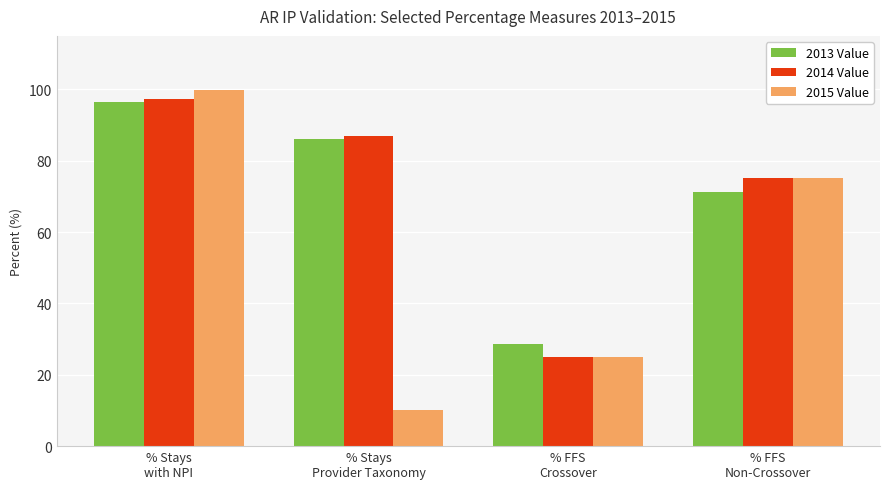

What are all the series names shown in the legend?

2013 Value, 2014 Value, 2015 Value